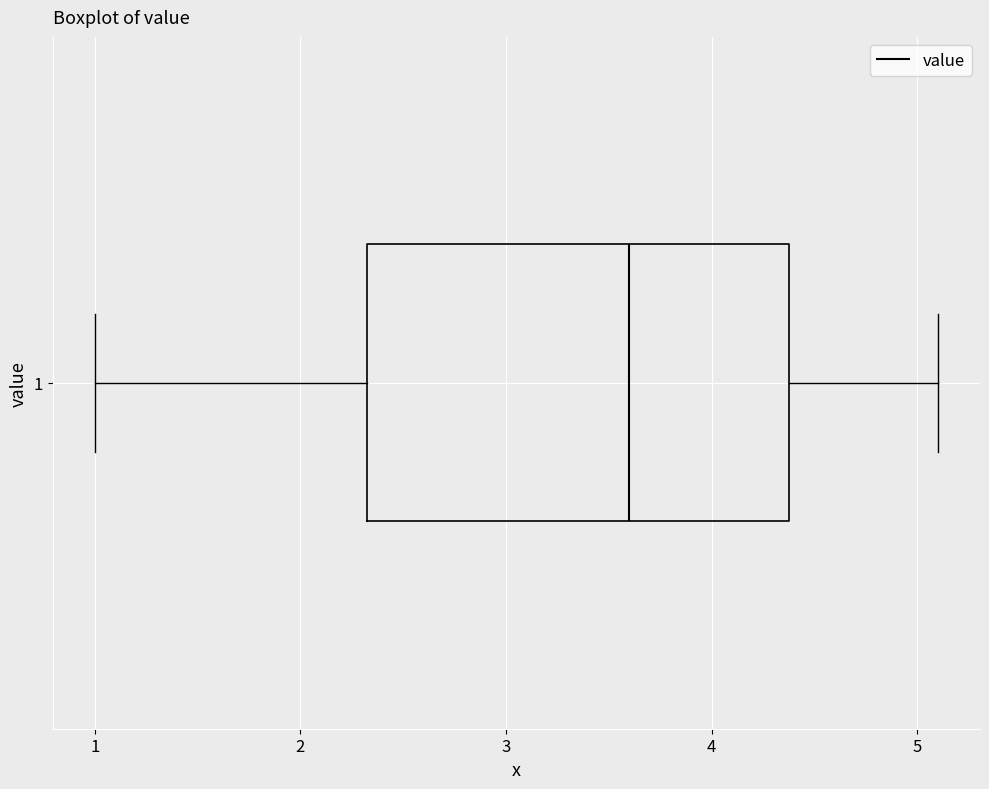

Transcribe this box plot: give where the median line is, the range the box spans, and where the two whiskers end, as read against the x-axis. The values are not printed on the chart, so give them approximately, as read against the axis.

median 3.6, box 2.3 to 4.4, whiskers 1.0 to 5.1